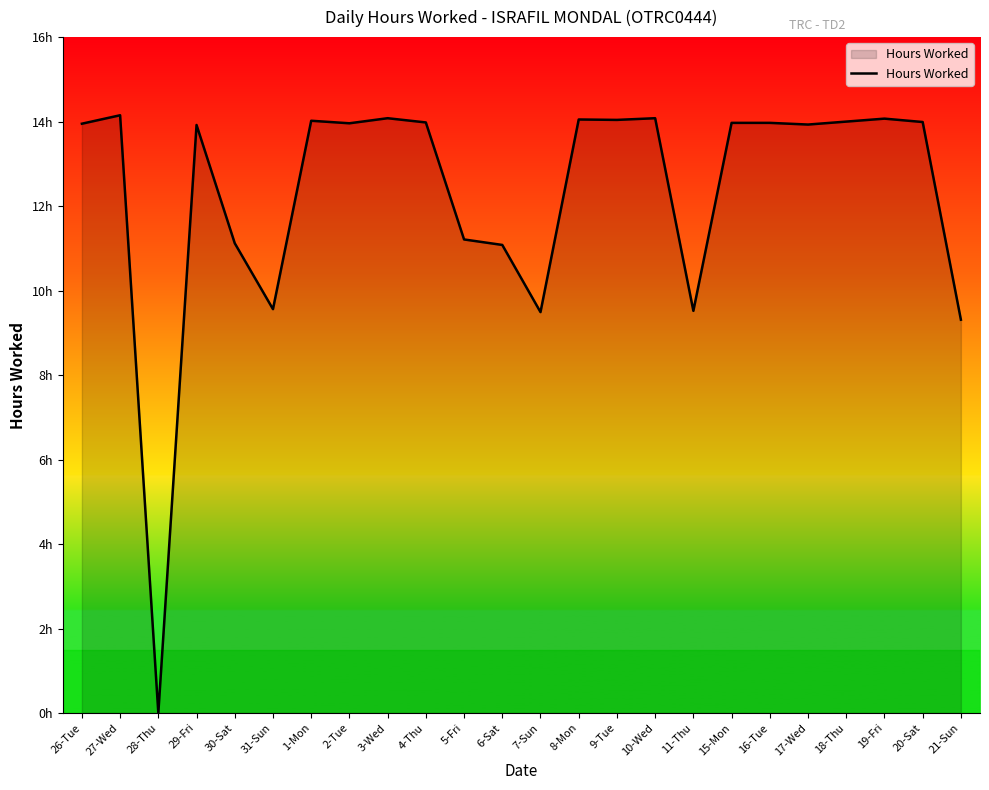

Does the chart have visible grid lines?

No